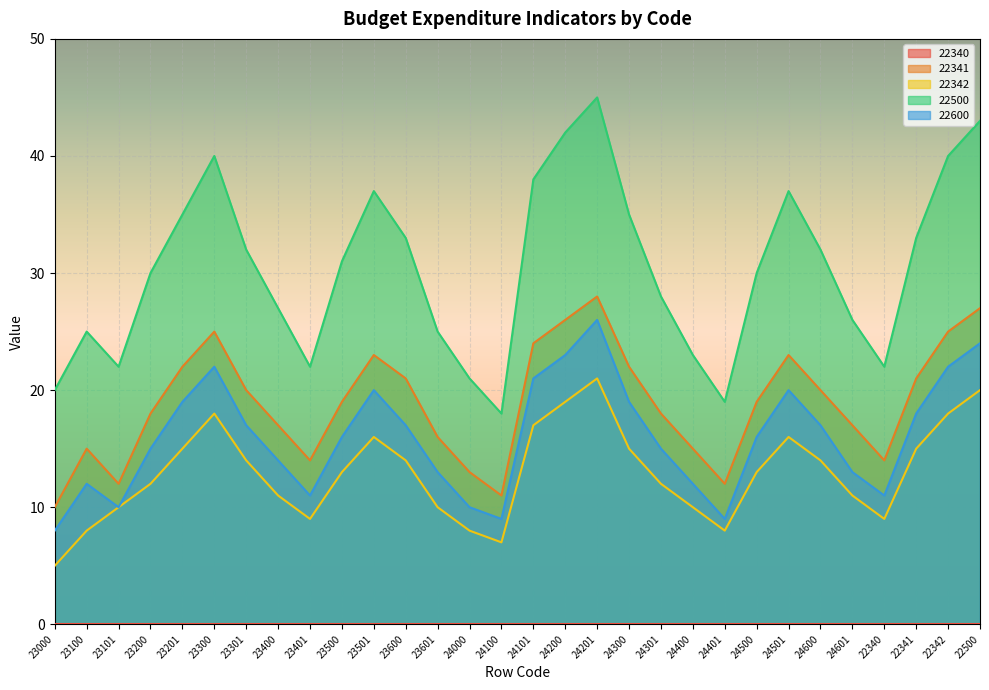

What is the sum of the 22500 values at 23100 and 24101?

63